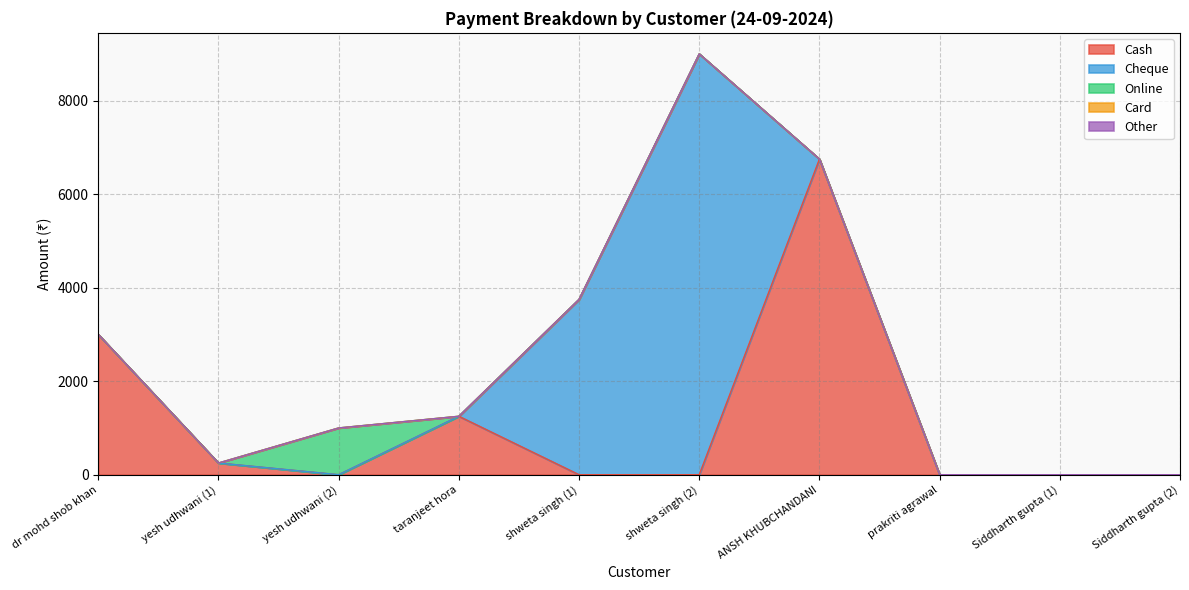

What are all the series names shown in the legend?

Cash, Cheque, Online, Card, Other